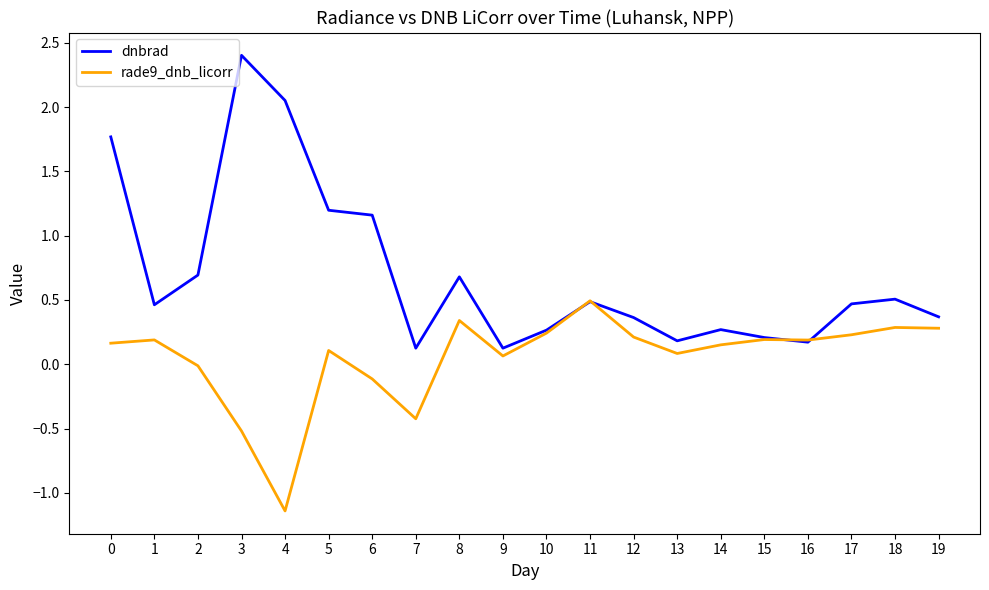

How many intersections are there between rade9_dnb_licorr and dnbrad?

4